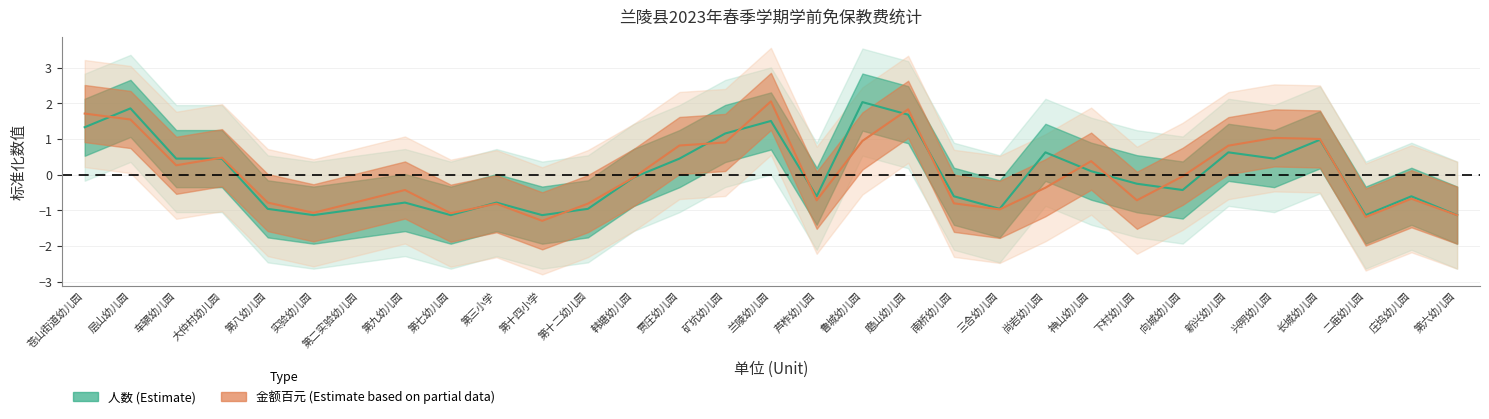

Which series has the widest spread of values?

金额百元(Estimate based on partial data)